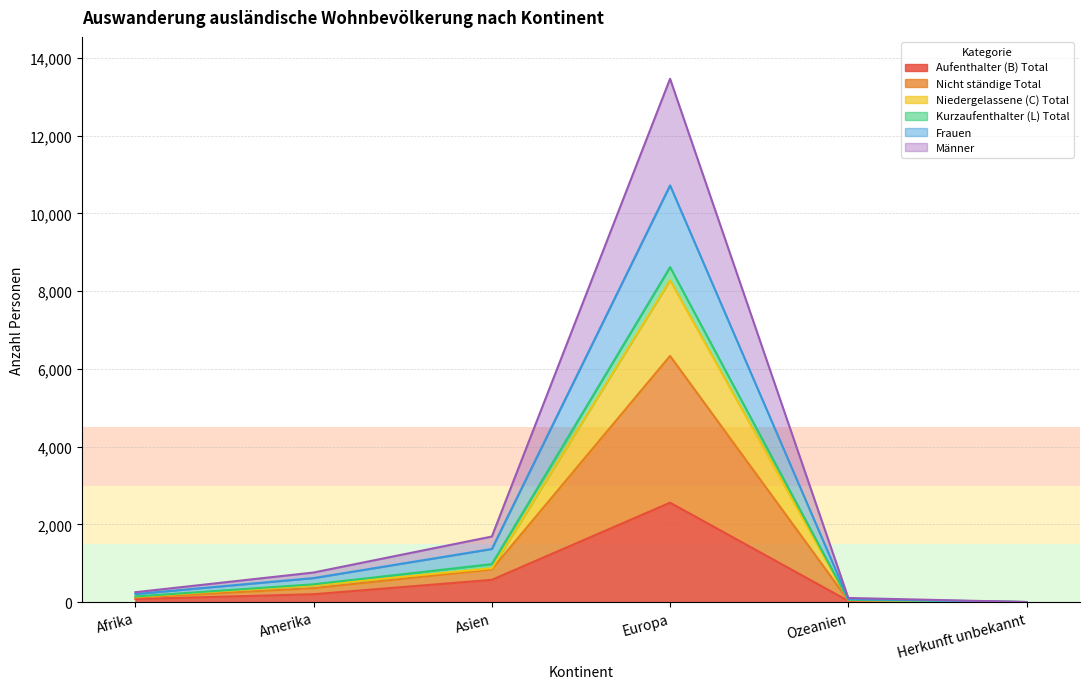

Which series has the largest range (max minus min)?

Männer